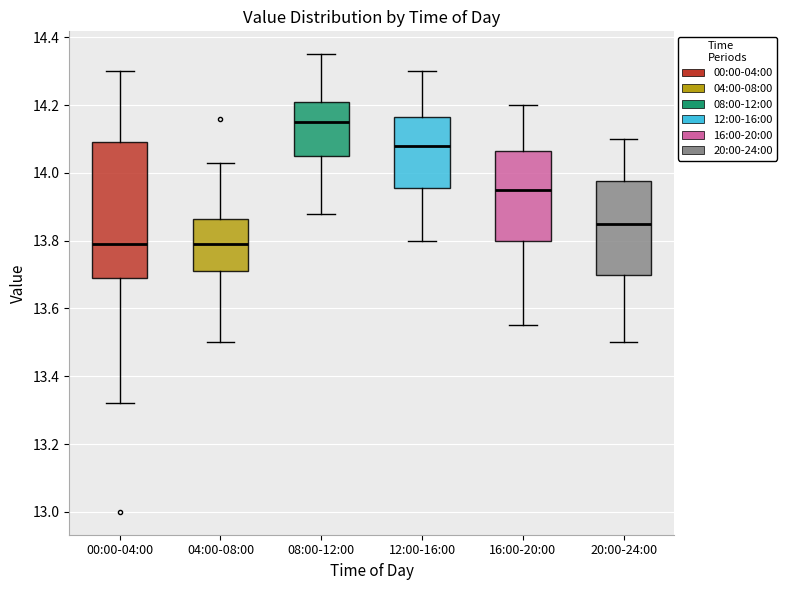

Which box is the tallest, from its lower edge to its upper edge?

00:00-04:00